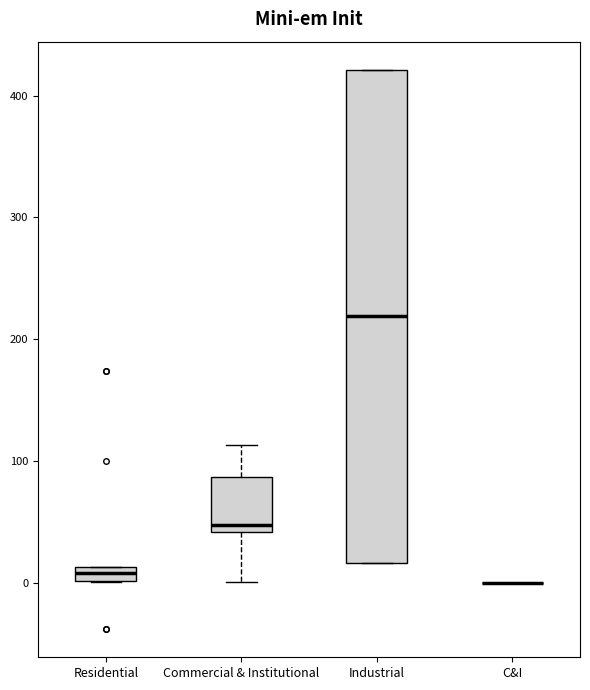

Which box is the tallest, from its lower edge to its upper edge?

Industrial